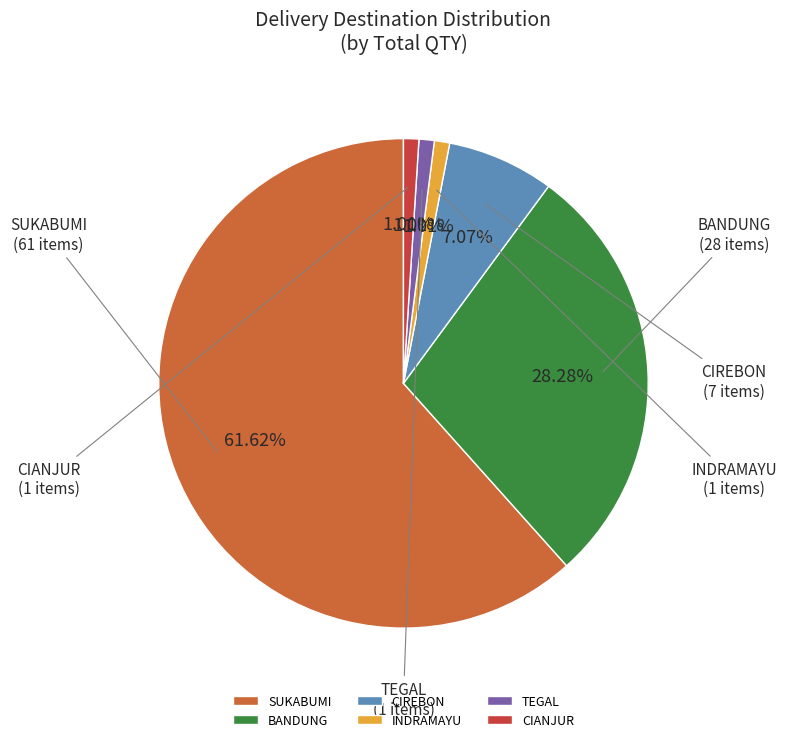

Count the number of slices in the pie.

6